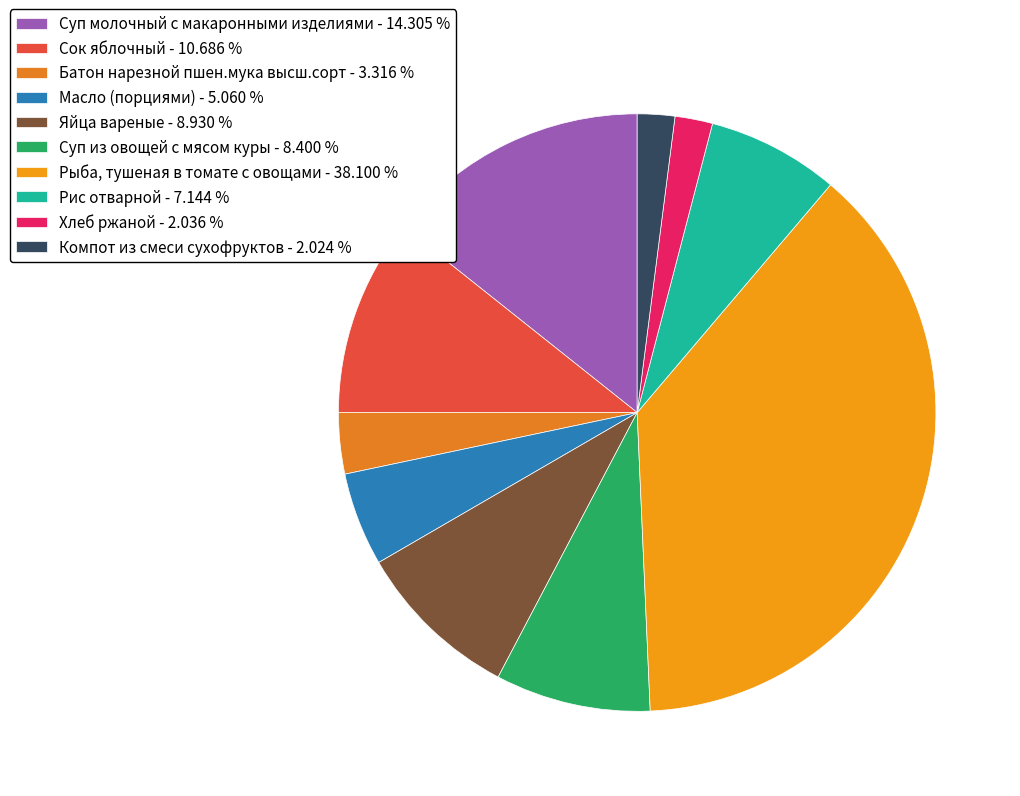

Does Яйца вареные account for over 50% of the chart?

No